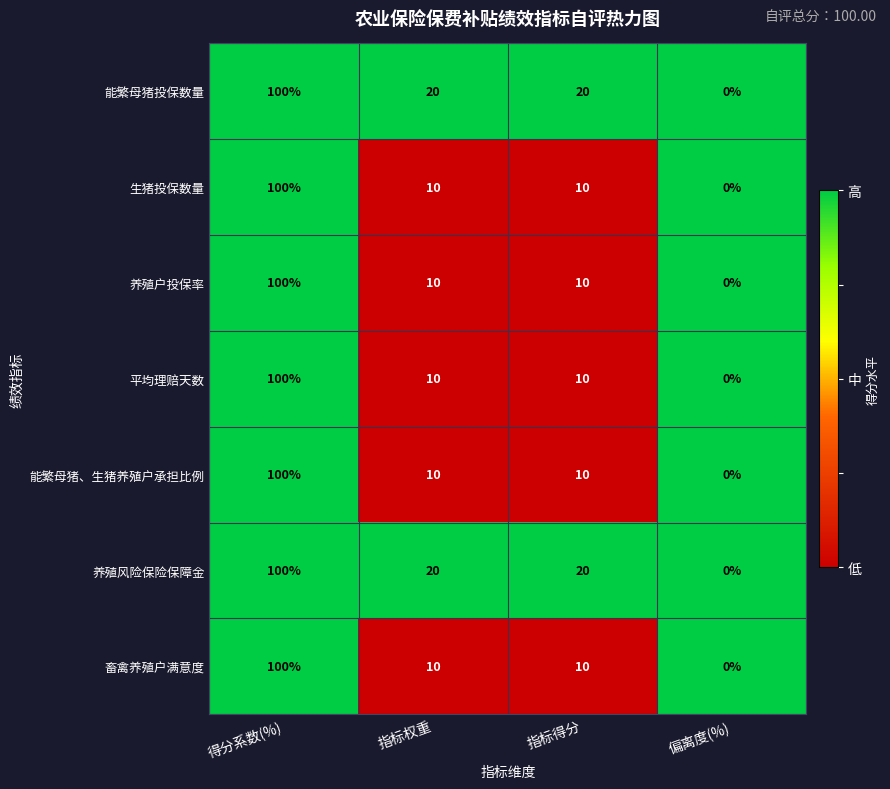

At which category is the sum across all series the highest?

得分系数(%)